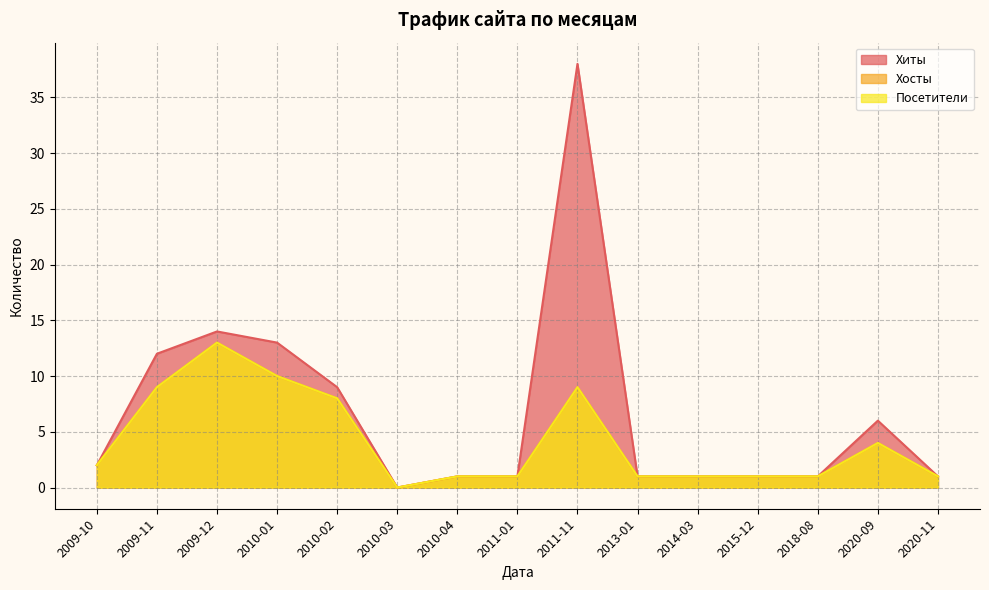

Which category has the lowest value across all series?

2010-03